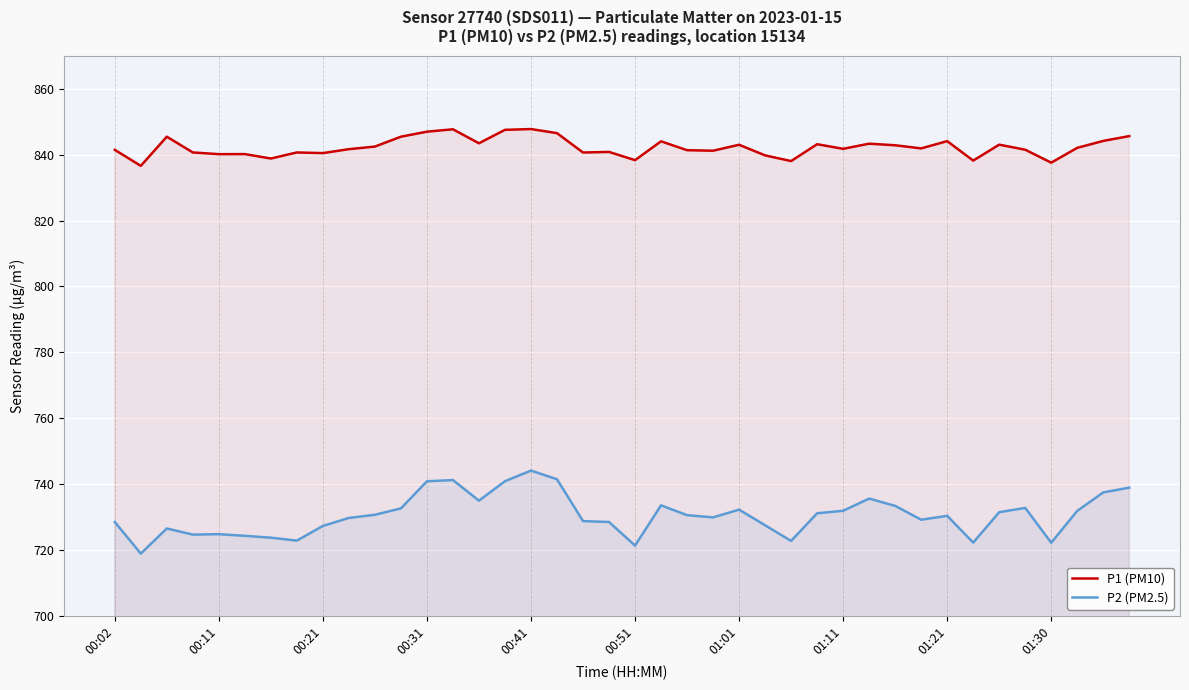

Which has a higher value, 29 or 33?

29